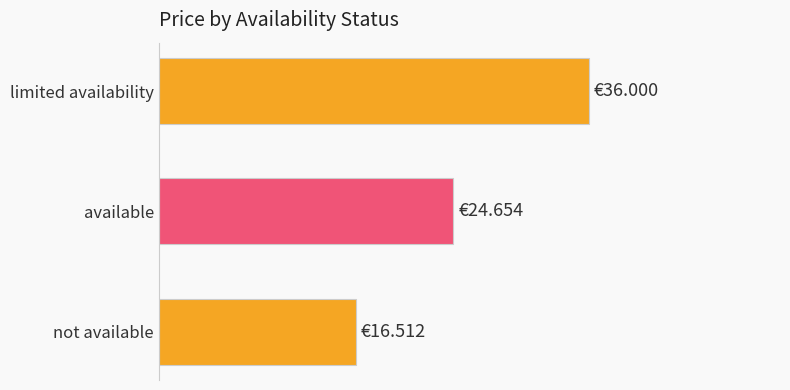

Does the chart contain any negative values?

No